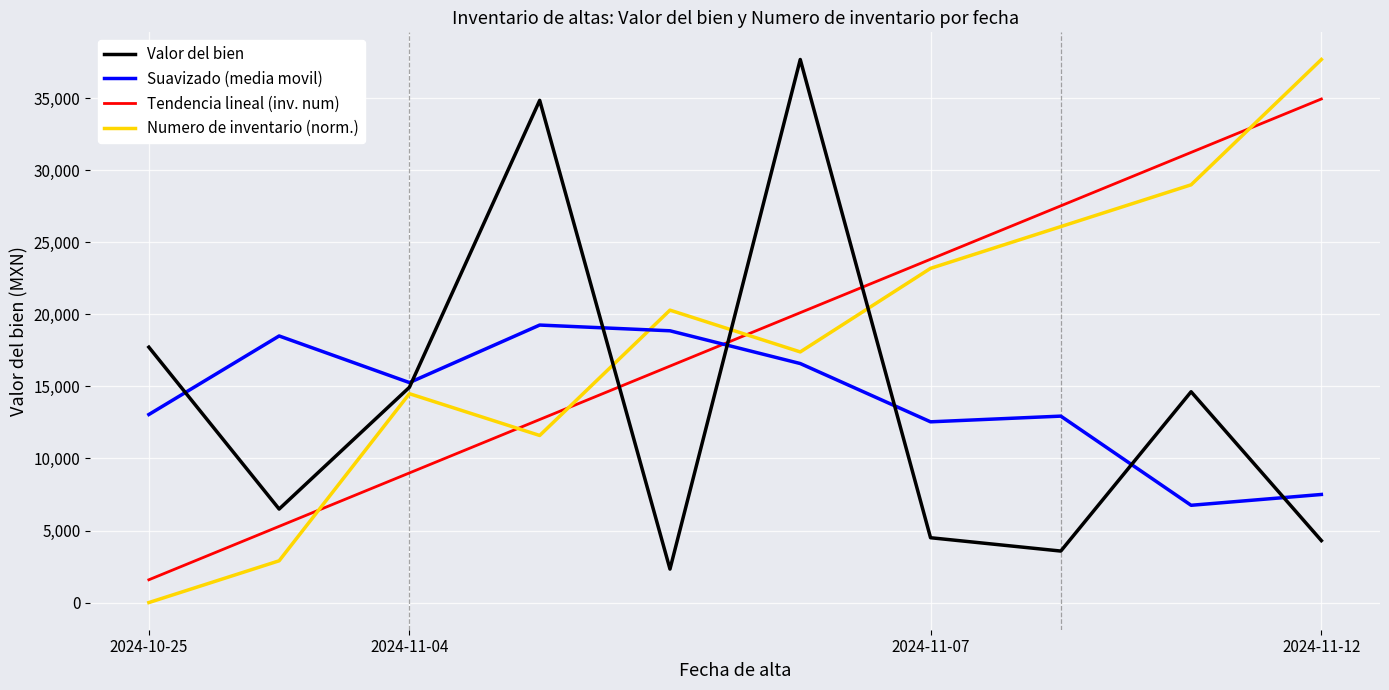

Which series has the widest spread of values?

Numero de inventario (norm.)